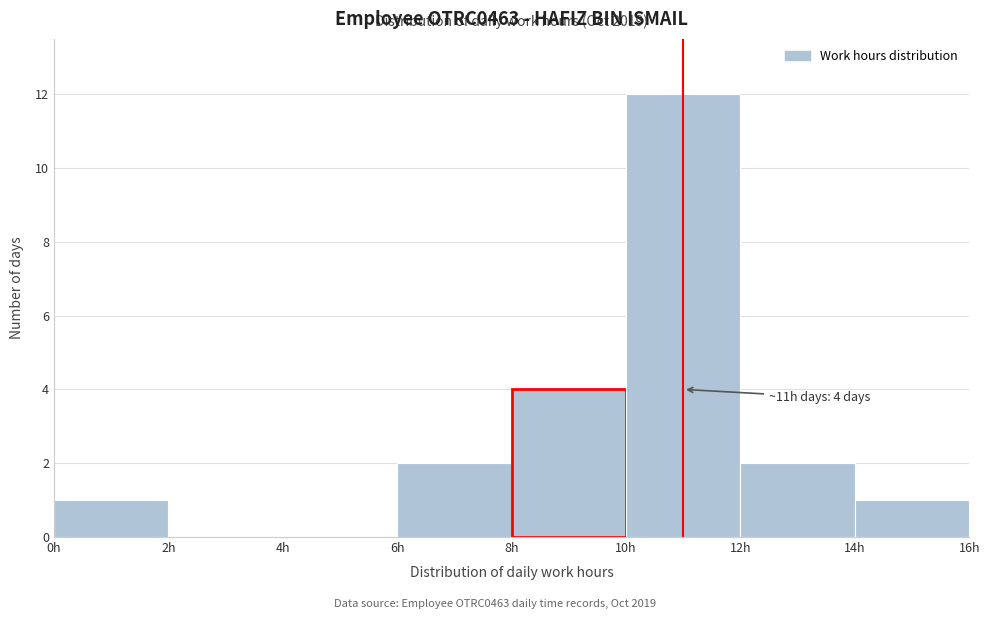

Which range on the x-axis has the tallest bar?

10 to 12